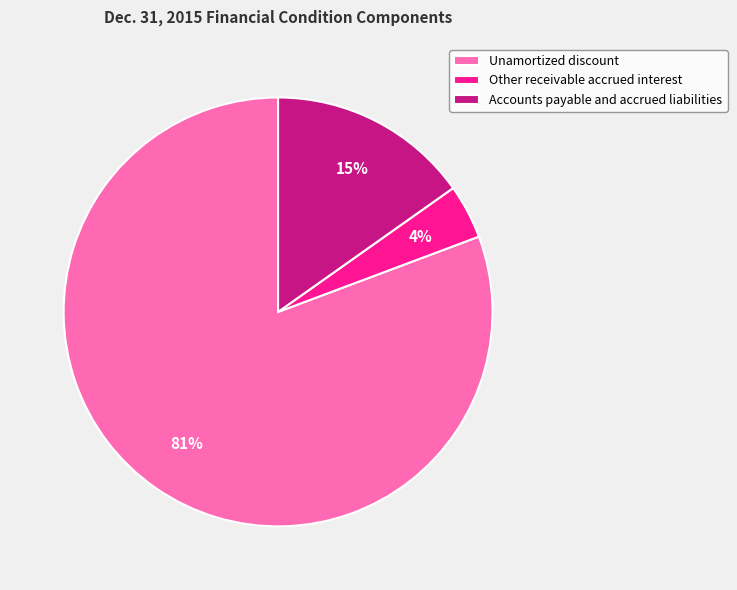

Is Accounts payable and accrued liabilities the majority of the pie?

No